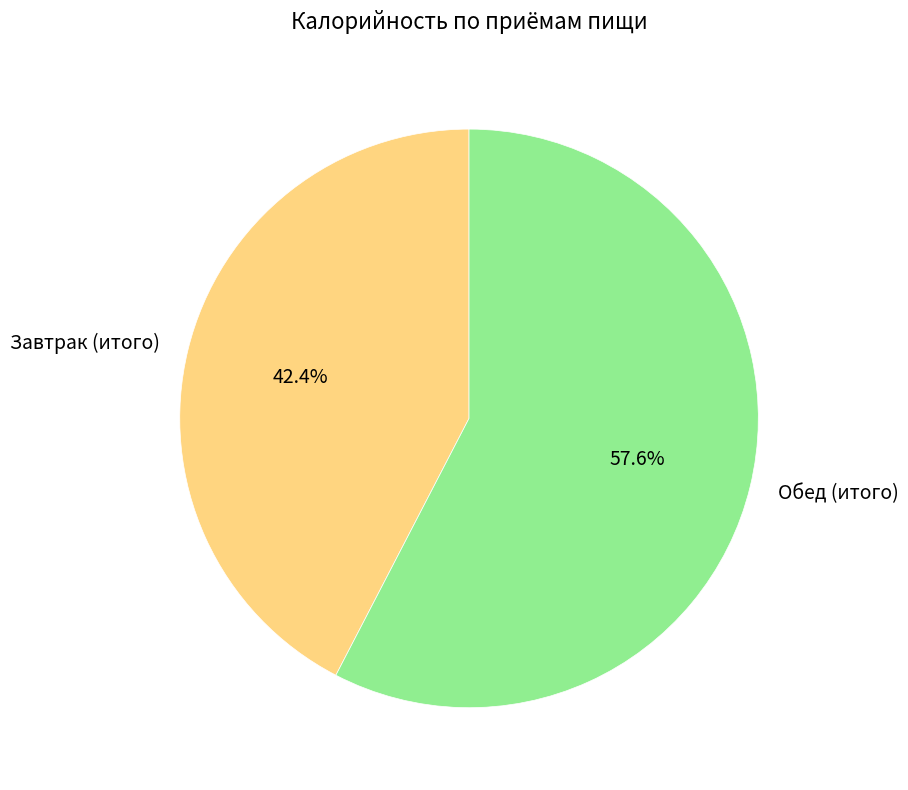

What portion of the pie excludes Обед (итого)?

42.4%